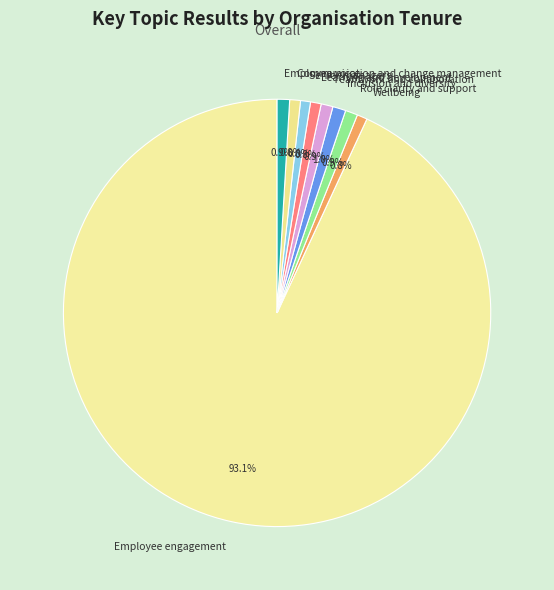

To the nearest percent, what portion does Communication and change management represent?

1%